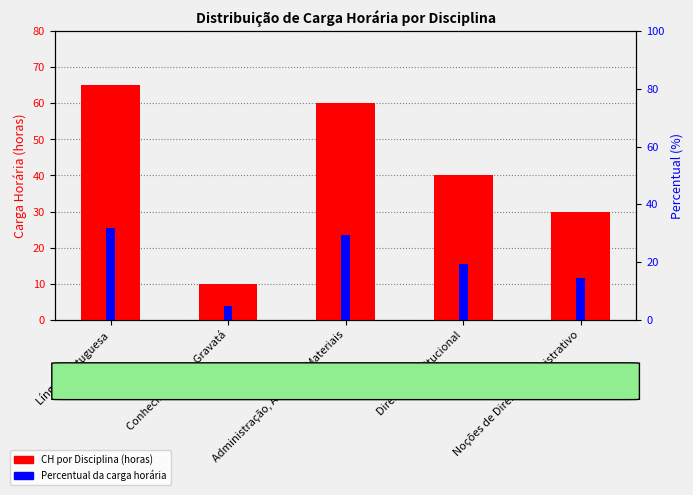

What is the spread (max minus min) of values at Administração, Arquivo e Materiais?

30.7